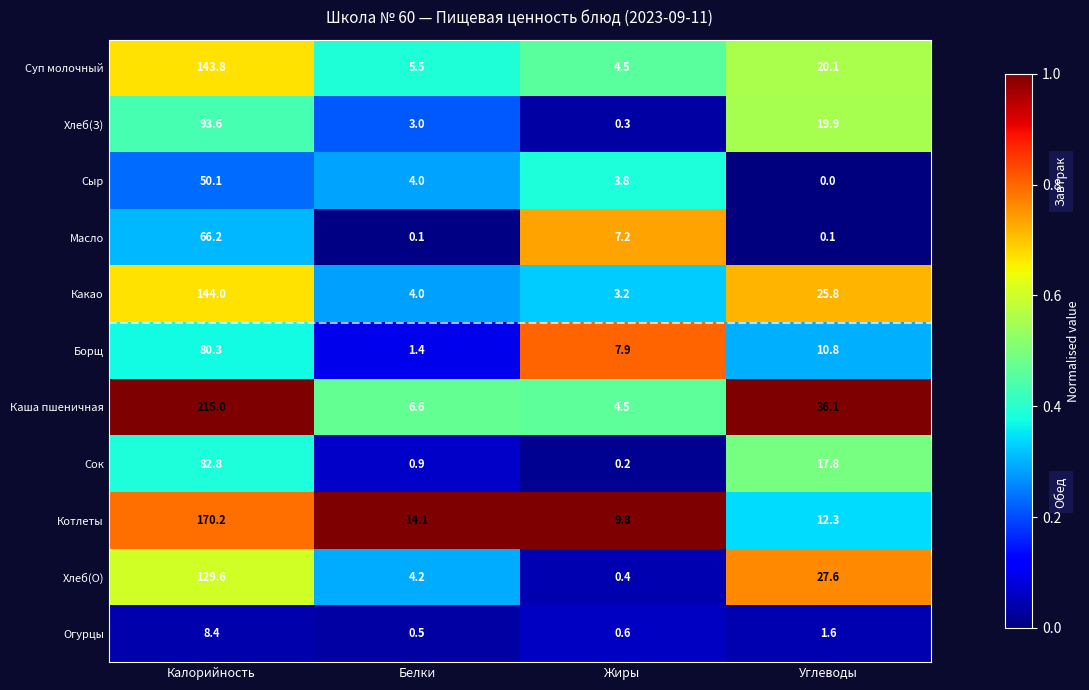

Which series has the widest spread of values?

Каша пшеничная